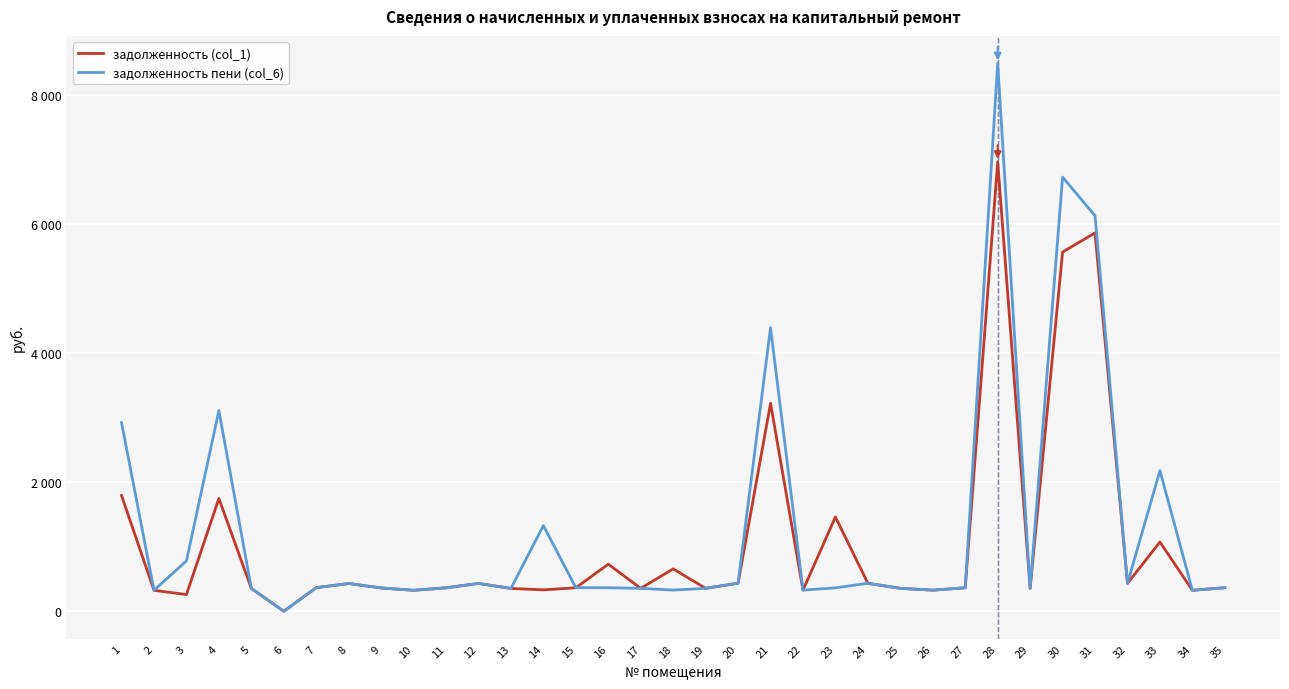

At which label does задолженность (col_1) reach its peak?

28